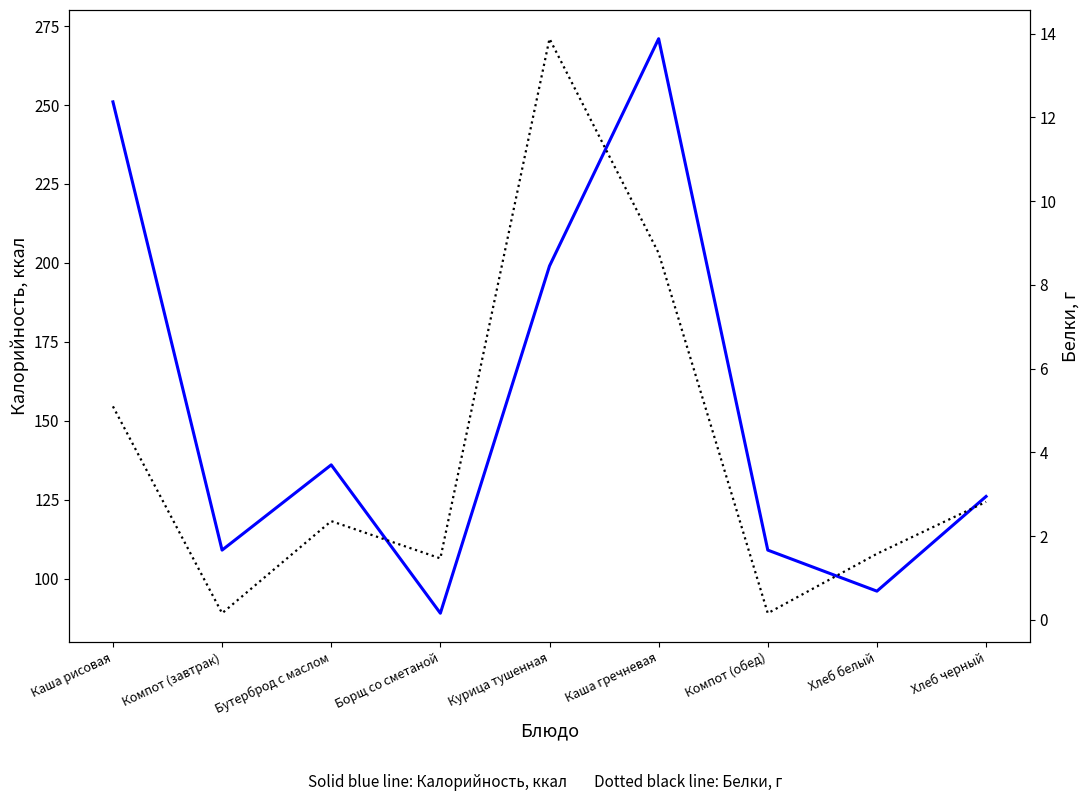

In Белки, г, how many points are lower than both neighbors (excluding endpoints)?

3